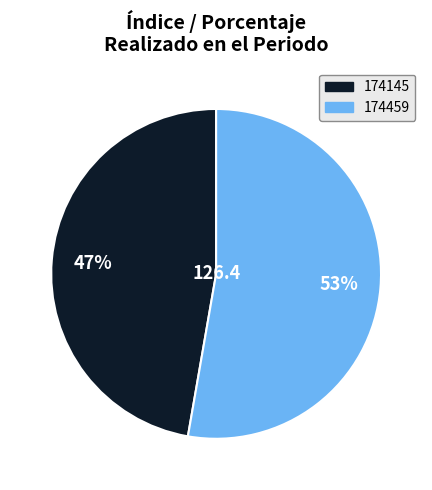

How many slices are in this pie chart?

2